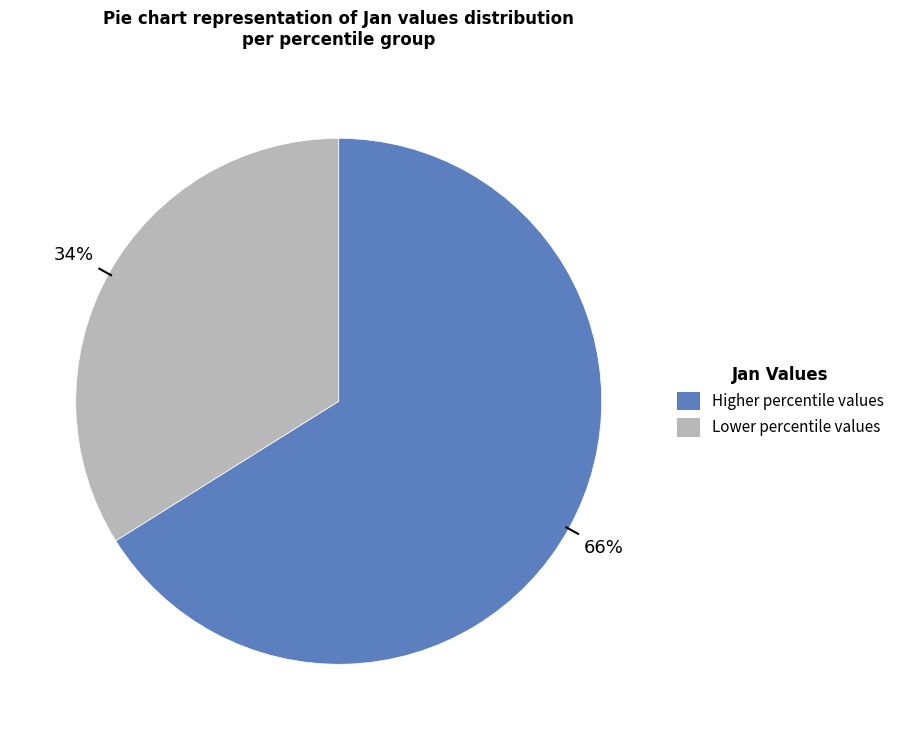

Is there any slice that represents more than half of the pie?

Yes